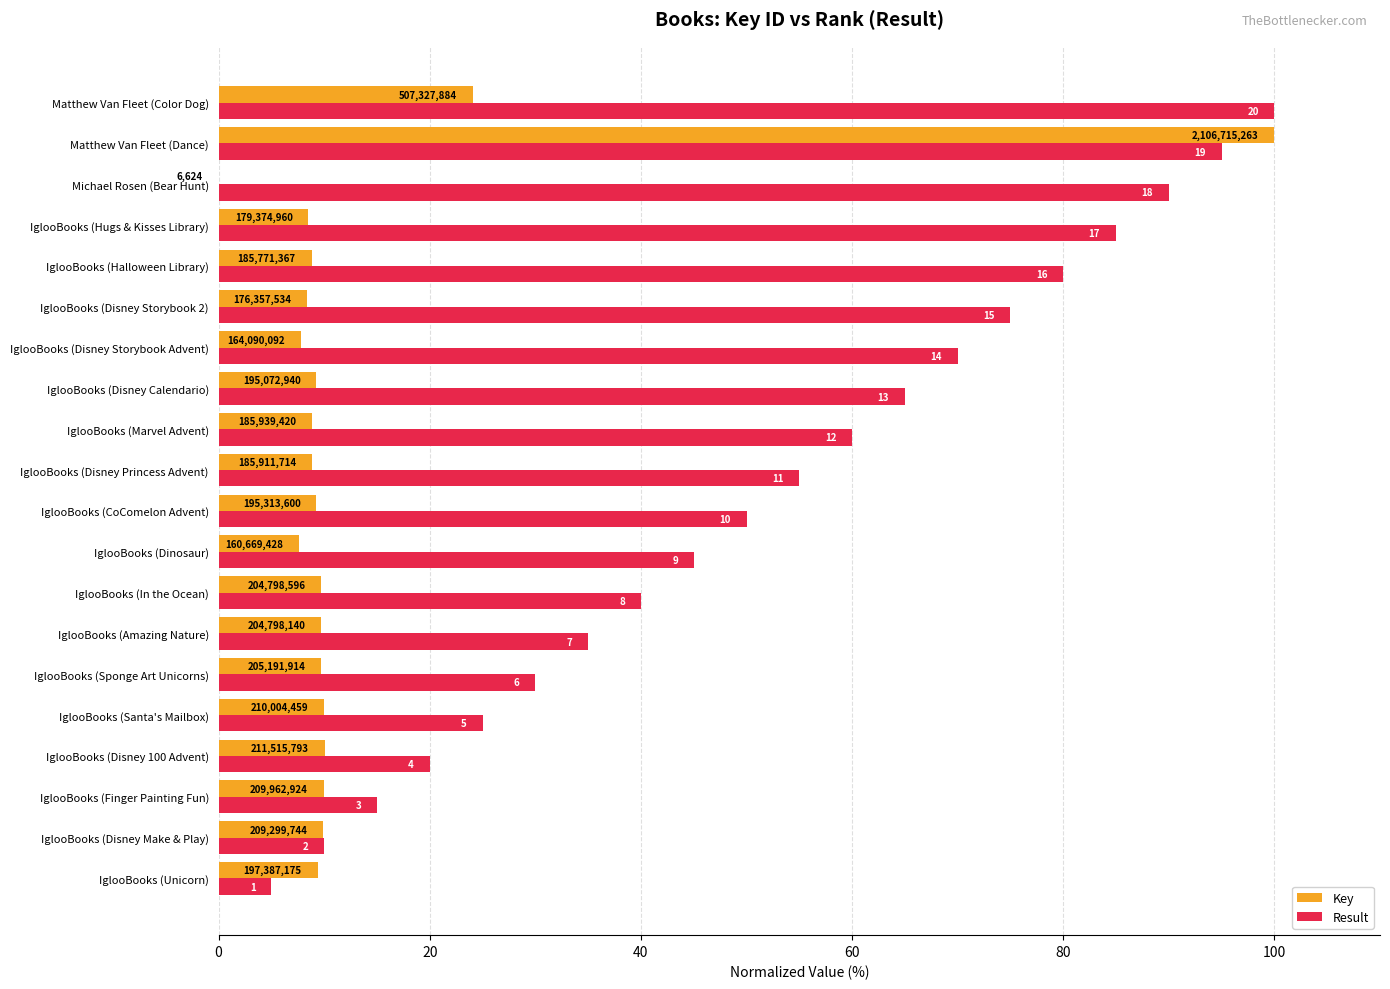

What are all the series names shown in the legend?

Key, Result